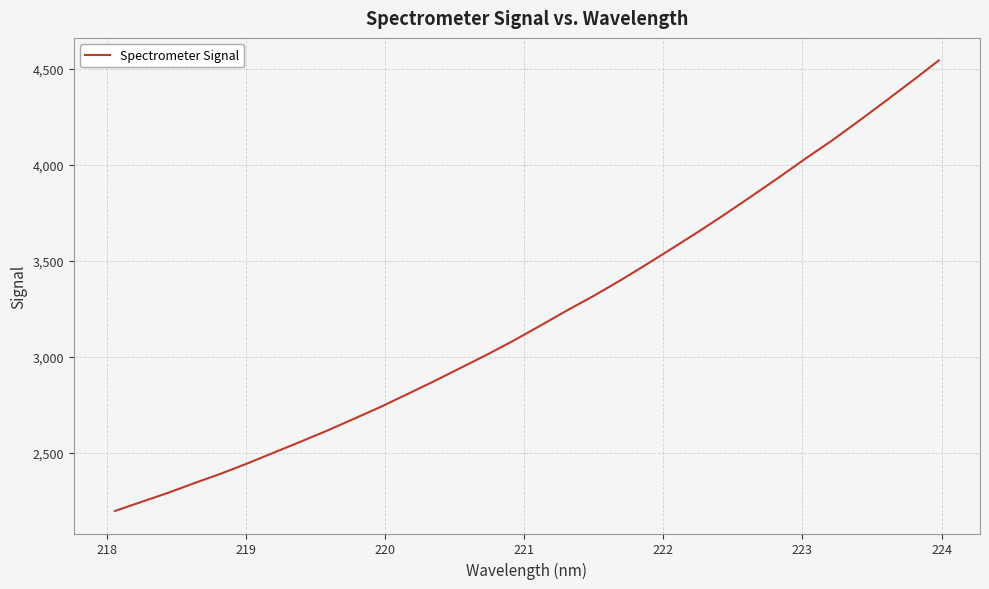

What is the difference between the maximum and minimum values?

2346.2